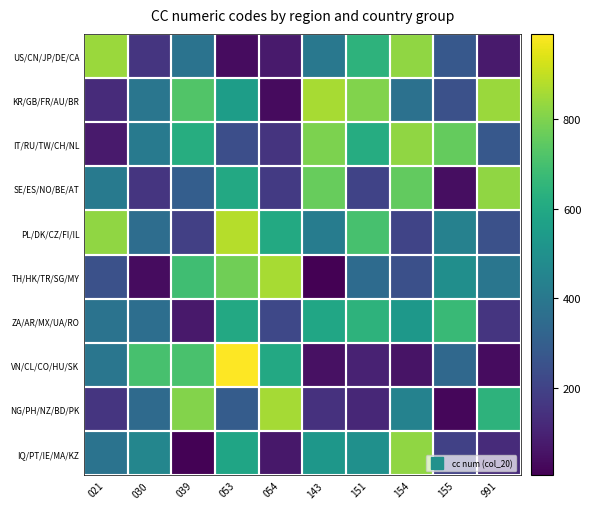

Reading left to right, list all the values displayed in this chart.

US/CN/JP/DE/CA: 021=840	030=156	039=380	053=36	054=76	143=398	151=643	154=826	155=276	991=76
KR/GB/FR/AU/BR: 021=124	030=392	039=724	053=554	054=32	143=860	151=804	154=372	155=250	991=840
IT/RU/TW/CH/NL: 021=76	030=410	039=620	053=242	054=152	143=795	151=616	154=826	155=756	991=276
SE/ES/NO/BE/AT: 021=410	030=158	039=300	053=598	054=170	143=762	151=203	154=752	155=40	991=826
PL/DK/CZ/FI/IL: 021=826	030=356	039=191	053=882	054=604	143=417	151=703	154=208	155=438	991=250
TH/HK/TR/SG/MY: 021=250	030=36	039=688	053=776	054=862	143=4	151=348	154=246	155=492	991=392
ZA/AR/MX/UA/RO: 021=380	030=360	039=70	053=598	054=218	143=586	151=642	154=528	155=674	991=156
VN/CL/CO/HU/SK: 021=392	030=702	039=705	053=990	054=600	143=50	151=100	154=56	155=336	991=36
NG/PH/NZ/BD/PK: 021=156	030=344	039=807	053=290	054=858	143=144	151=112	154=442	155=20	991=643
IQ/PT/IE/MA/KZ: 021=380	030=458	039=8	053=583	054=68	143=524	151=498	154=826	155=196	991=124